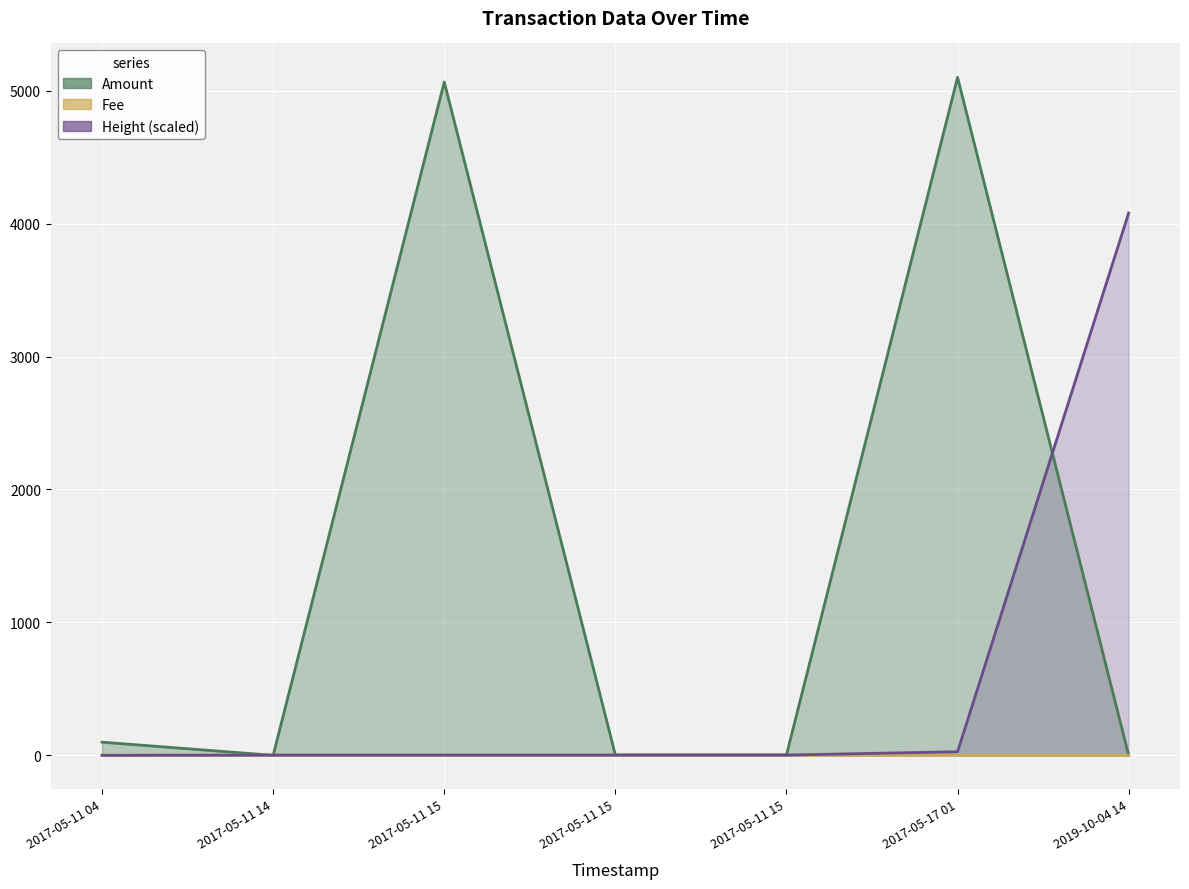

How many categories are shown in the chart?

7